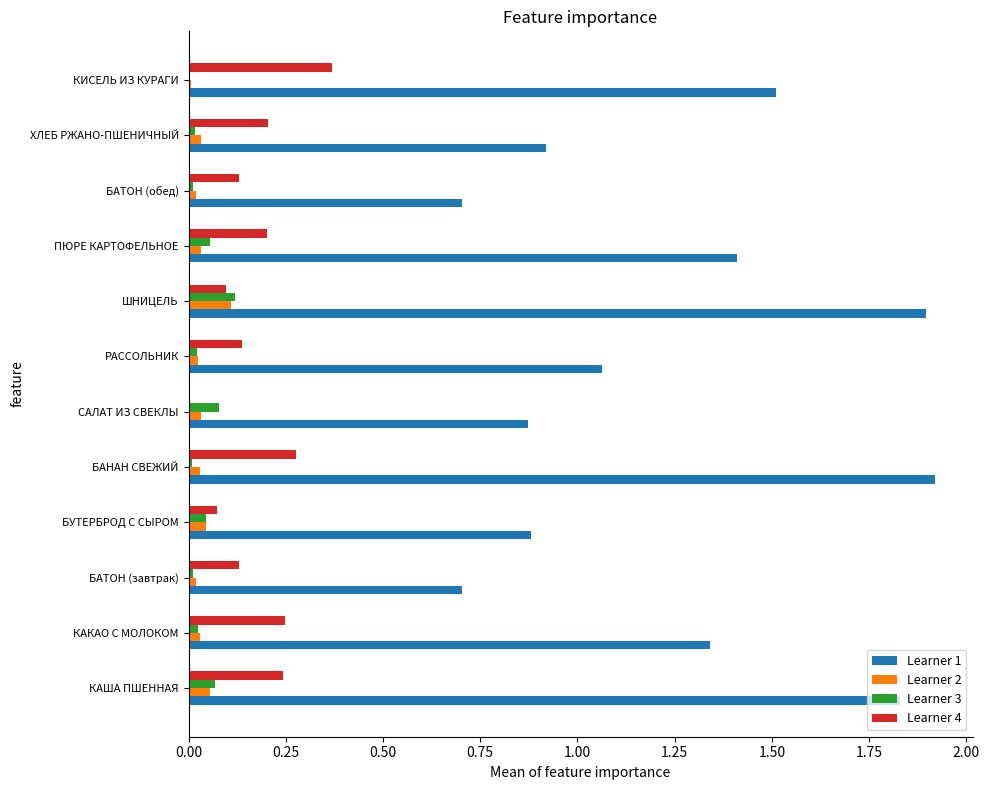

What is the total value across all series at ШНИЦЕЛЬ?

2.2